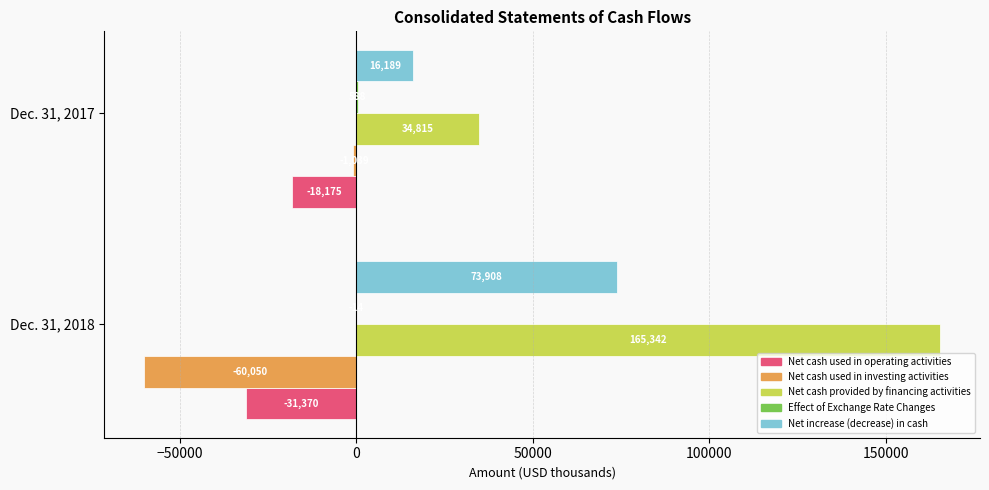

Read the Net cash used in investing activities value at Dec. 31, 2018, to the nearest 10.

-60050